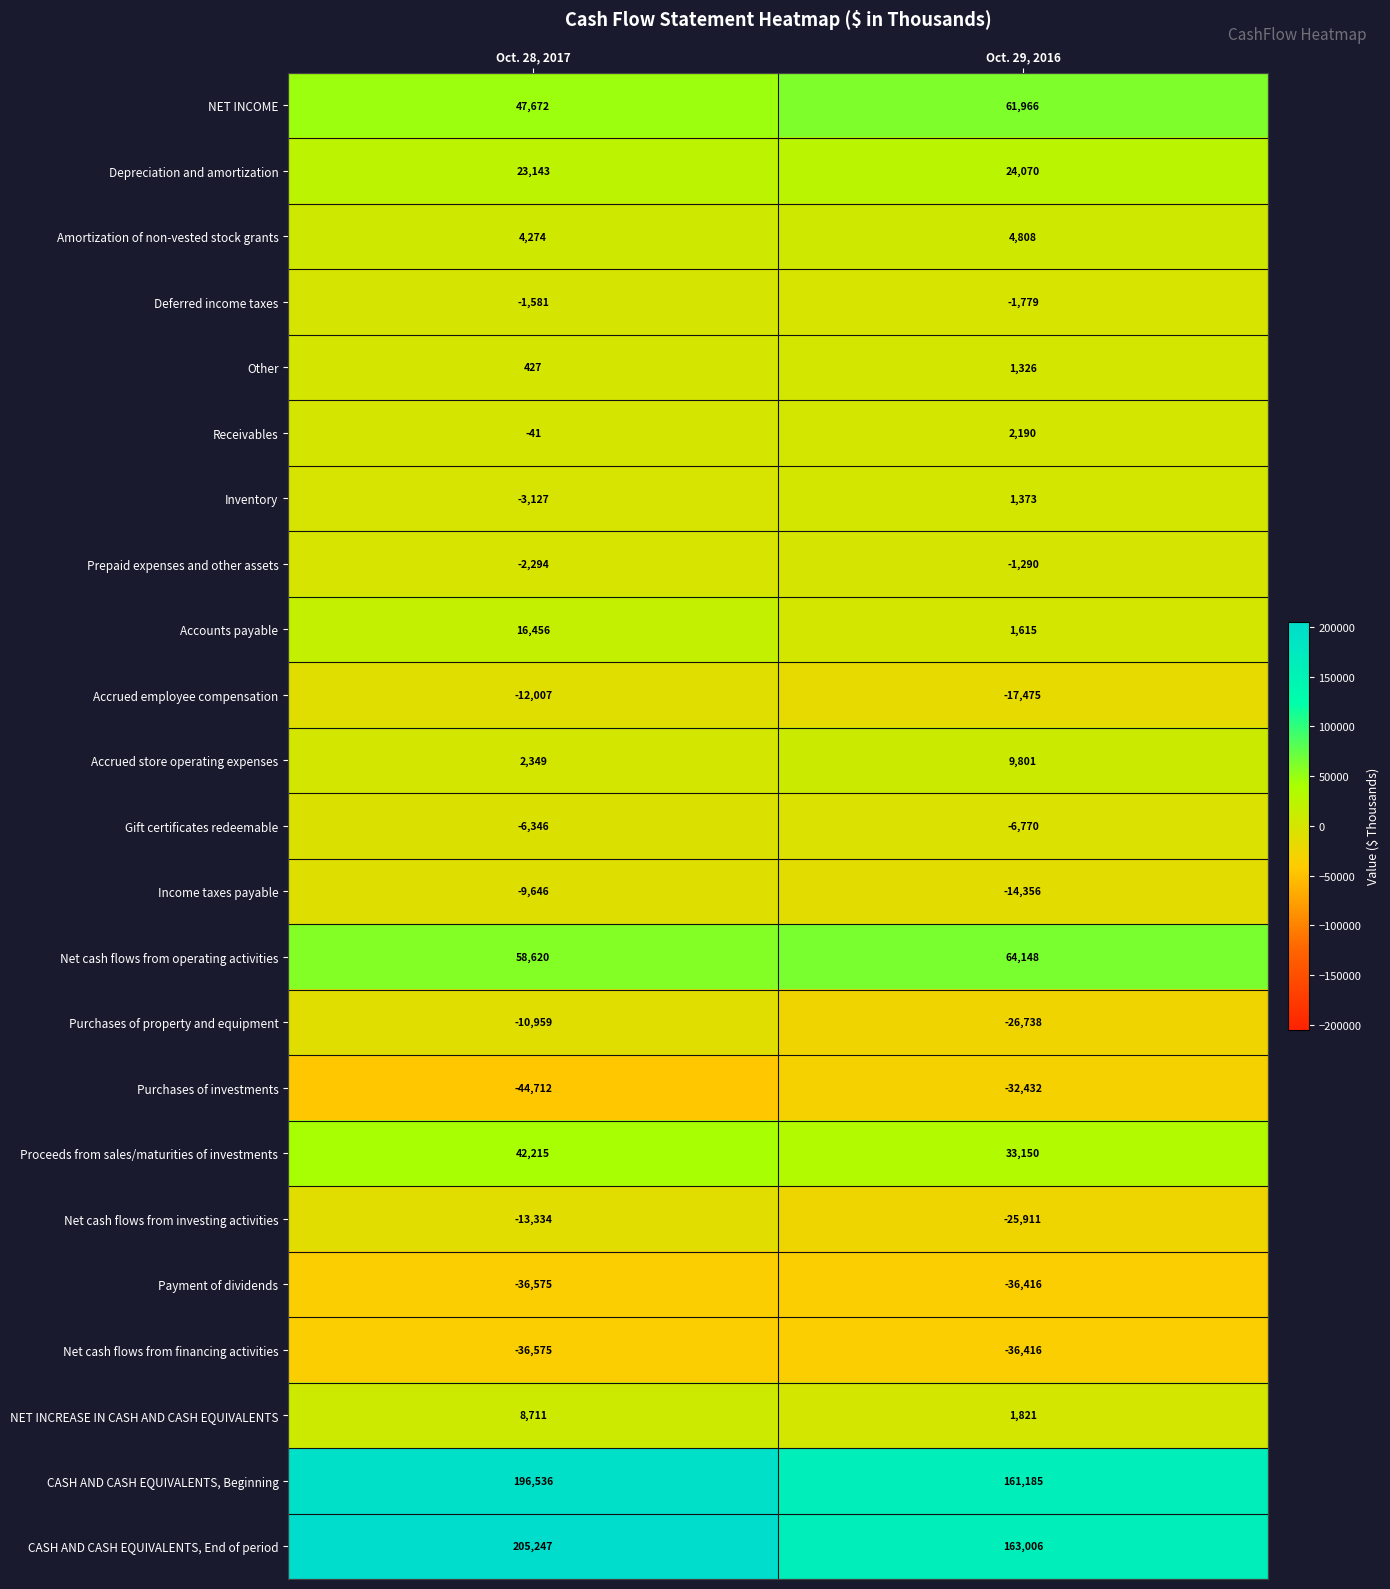

Is it true that Accrued store operating expenses equals 2349 at Oct. 28, 2017?

True